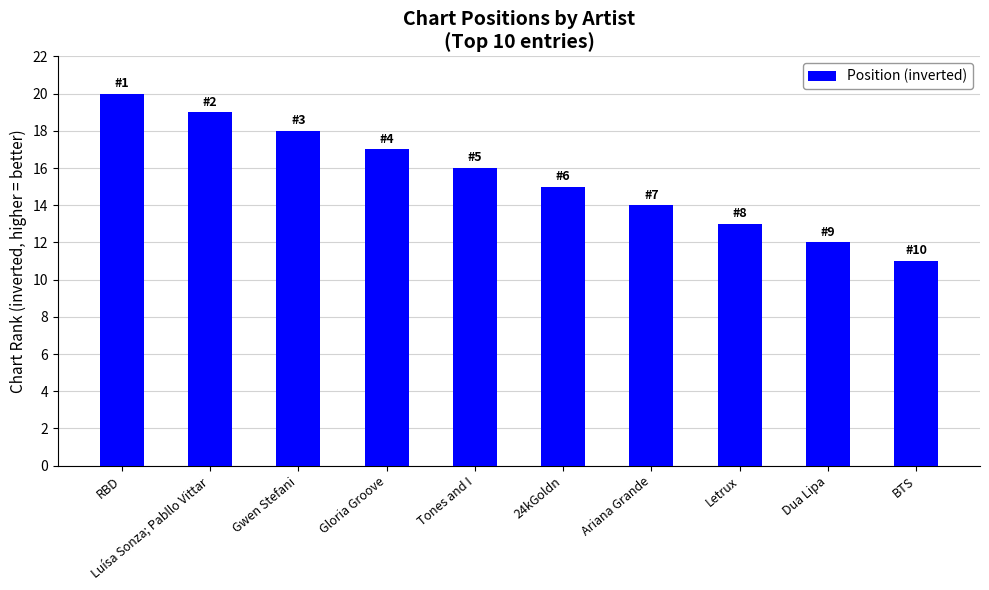

What is the change in value from Gloria Groove to BTS?

-6